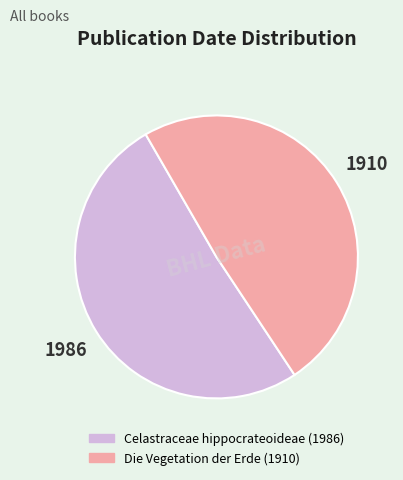

The Die Vegetation der Erde (1910) slice represents 49% of the pie. True or false?

True